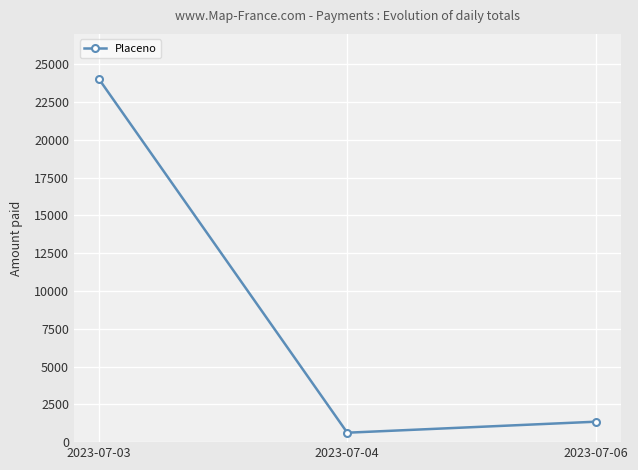

Is this an area chart (filled region under the line)?

No